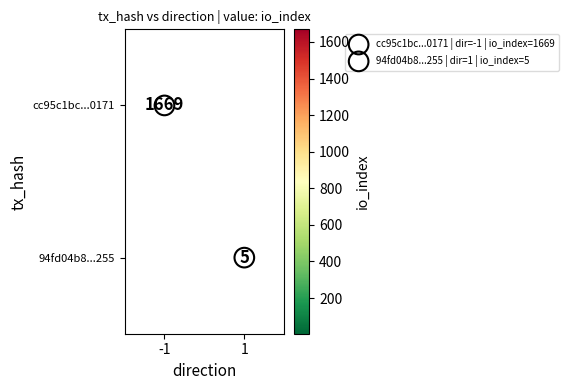

At which label does 94fd04b8...255 reach its peak?

-1